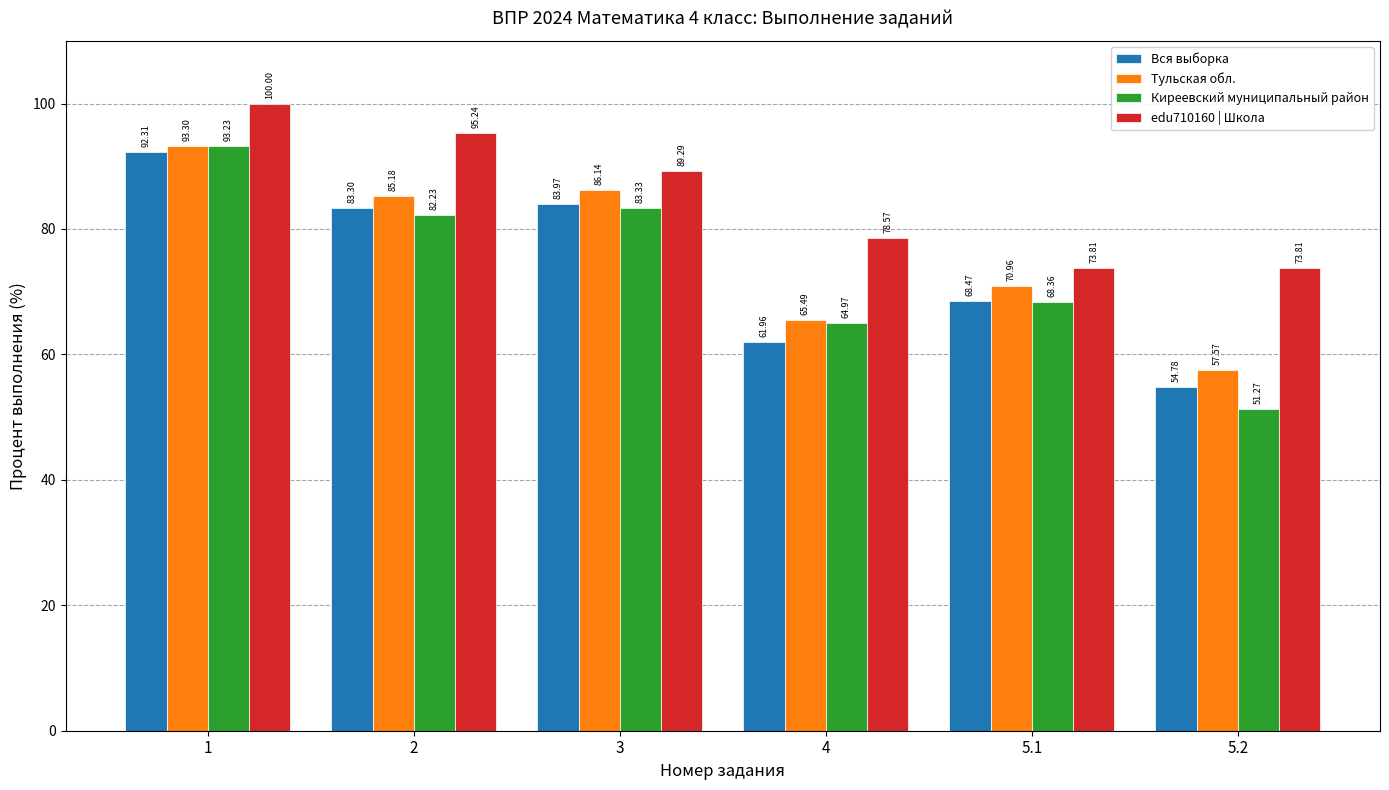

Reading right to left, transcribe all the data shown in this chart.

Вся выборка: 5.2=54.8	5.1=68.5	4=62.0	3=84.0	2=83.3	1=92.3
Тульская обл.: 5.2=57.6	5.1=71.0	4=65.5	3=86.1	2=85.2	1=93.3
Киреевский муниципальный район: 5.2=51.3	5.1=68.4	4=65.0	3=83.3	2=82.2	1=93.2
edu710160 | Школа: 5.2=73.8	5.1=73.8	4=78.6	3=89.3	2=95.2	1=100.0